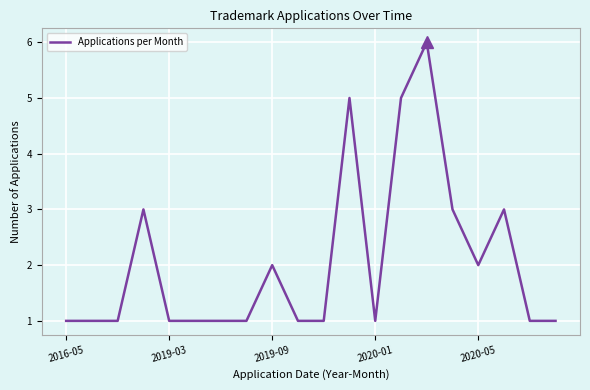

What is the maximum value shown in the chart?

6